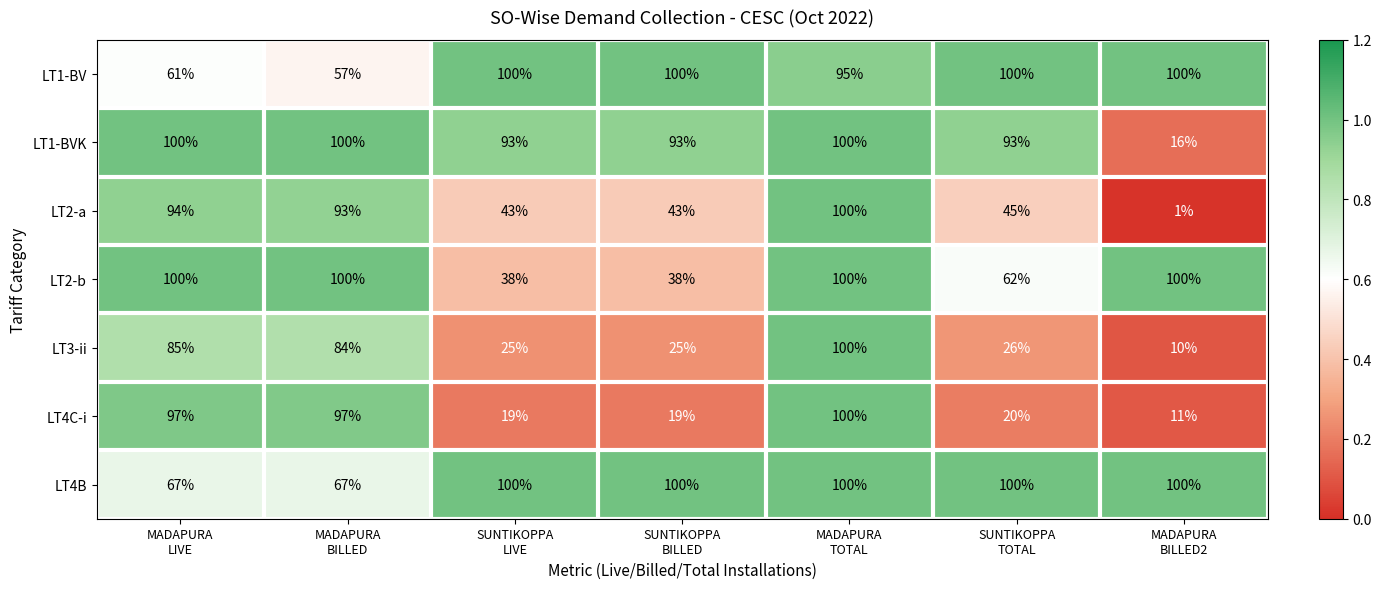

What is the minimum value for LT2-b?

38